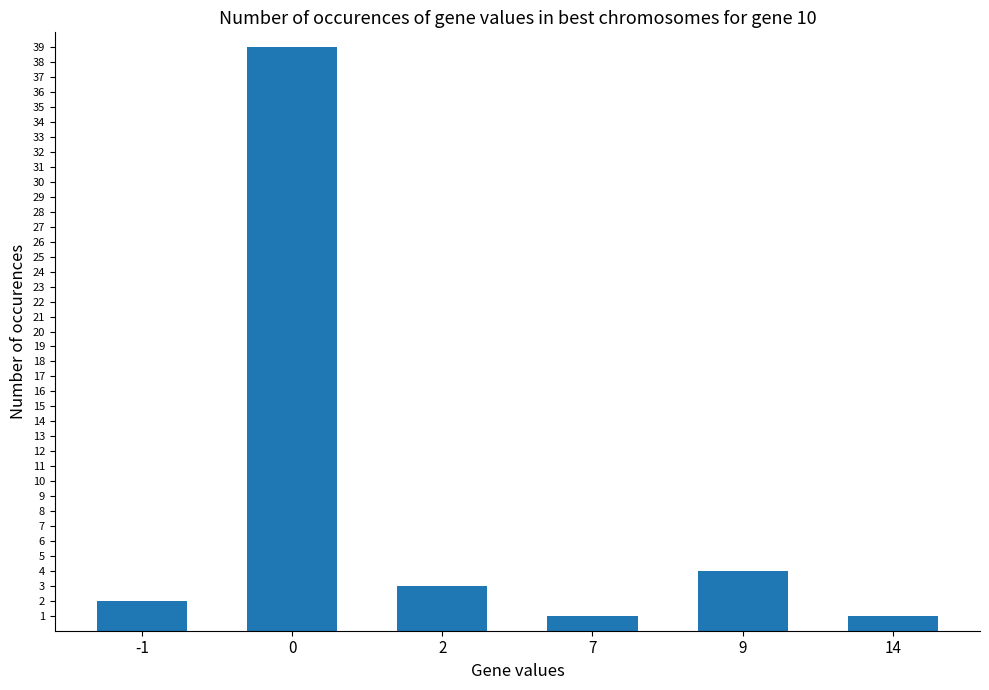

Reading right to left, what are all the values shown in this chart?

1	4	1	3	39	2